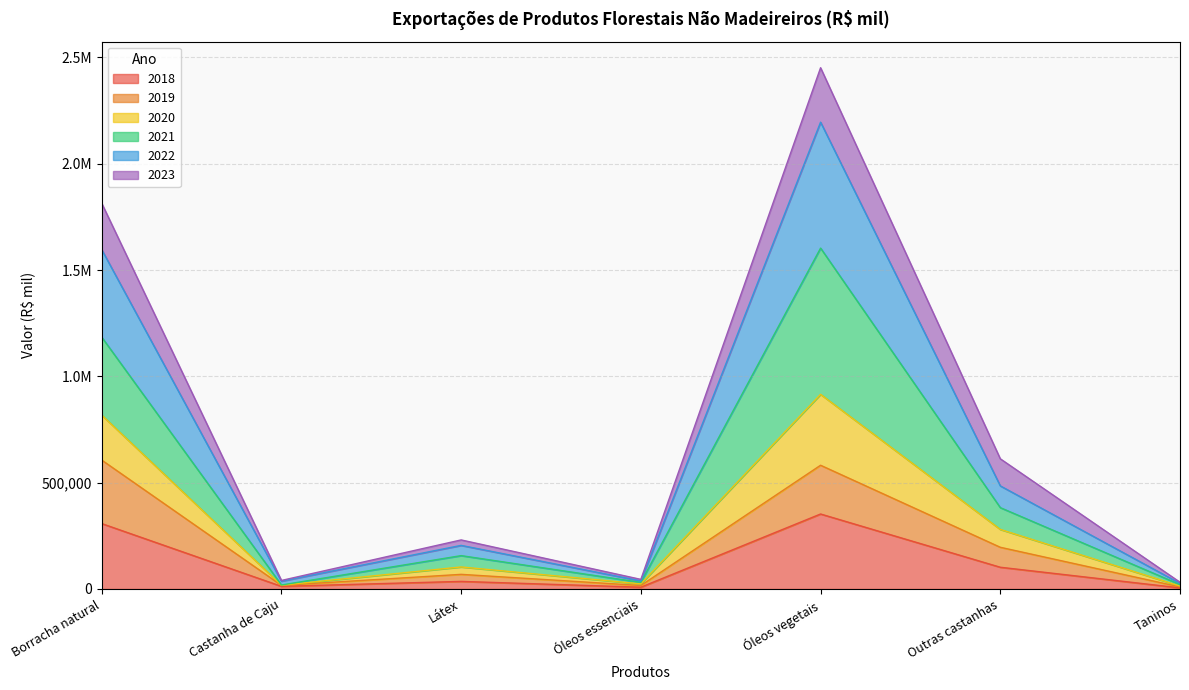

How many lines are shown in the chart?

6